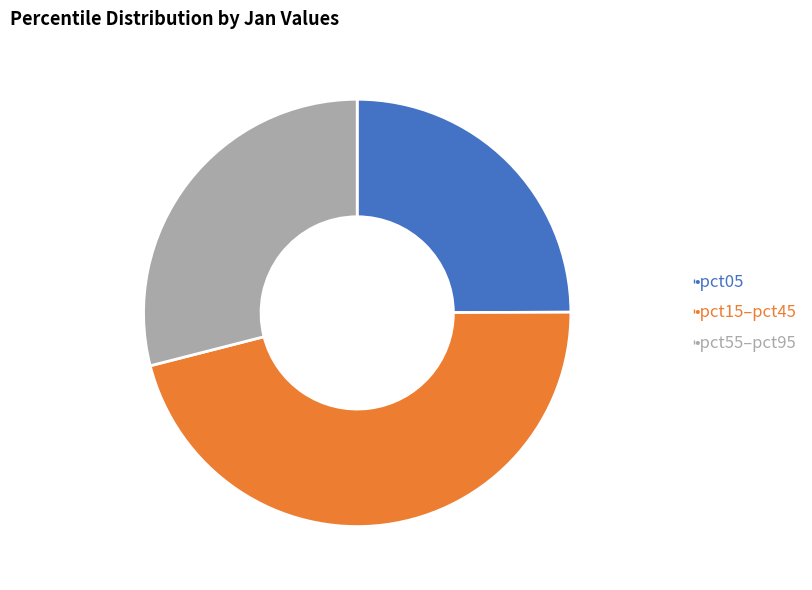

Is there a majority slice in this chart?

No